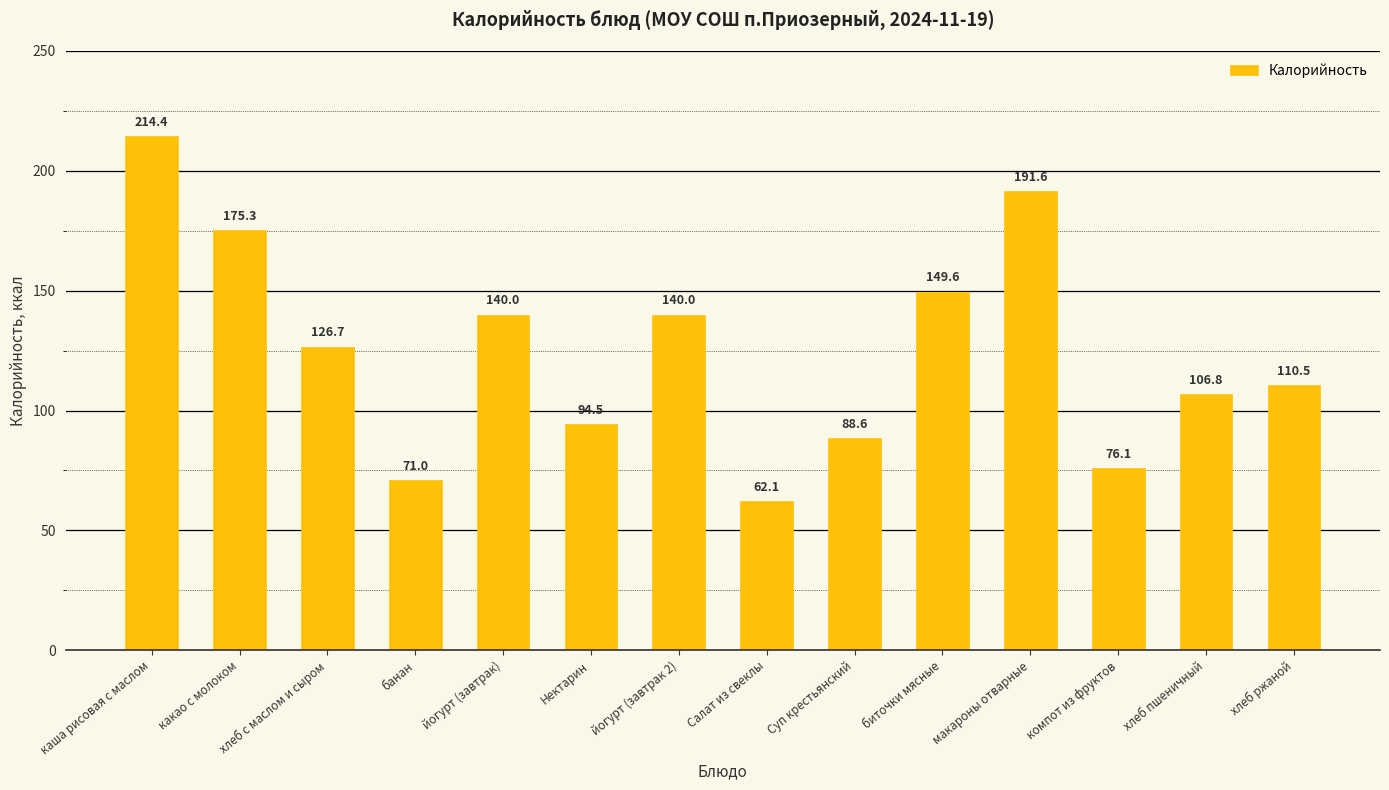

Between какао с молоком and Нектарин, which is larger?

какао с молоком